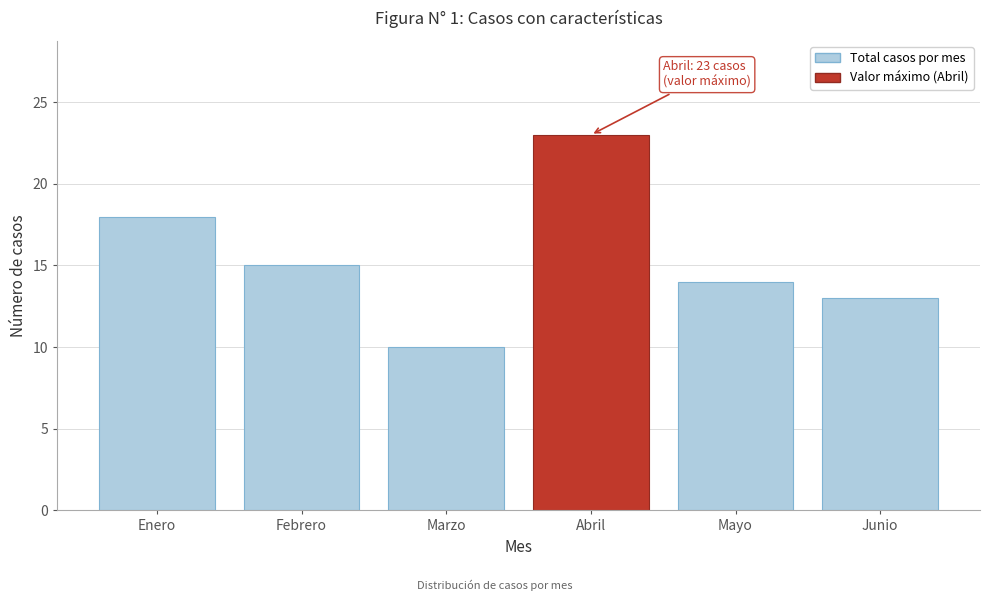

Reading left to right, transcribe all the data shown in this chart.

Enero=18	Febrero=15	Marzo=10	Abril=23	Mayo=14	Junio=13